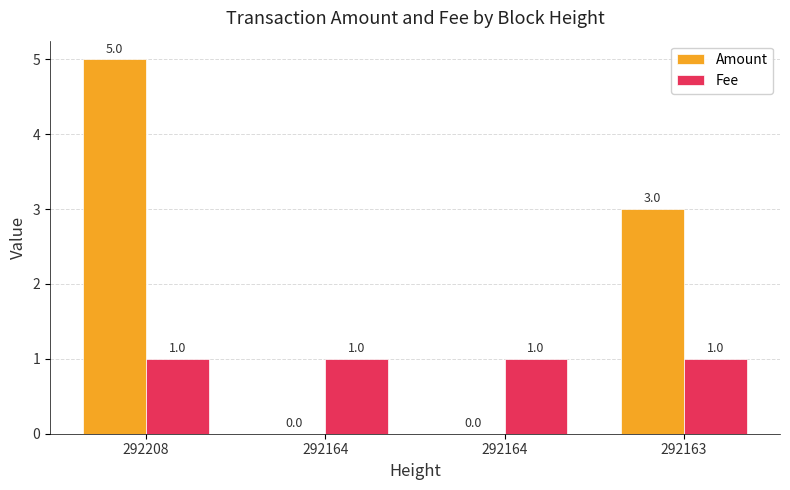

Is it true that Amount equals 7 at 292208?

False